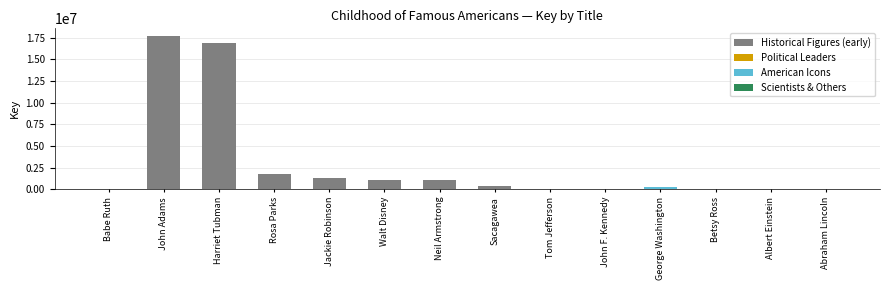

The chart shows a value of 5061 at Tom Jefferson. True or false?

True